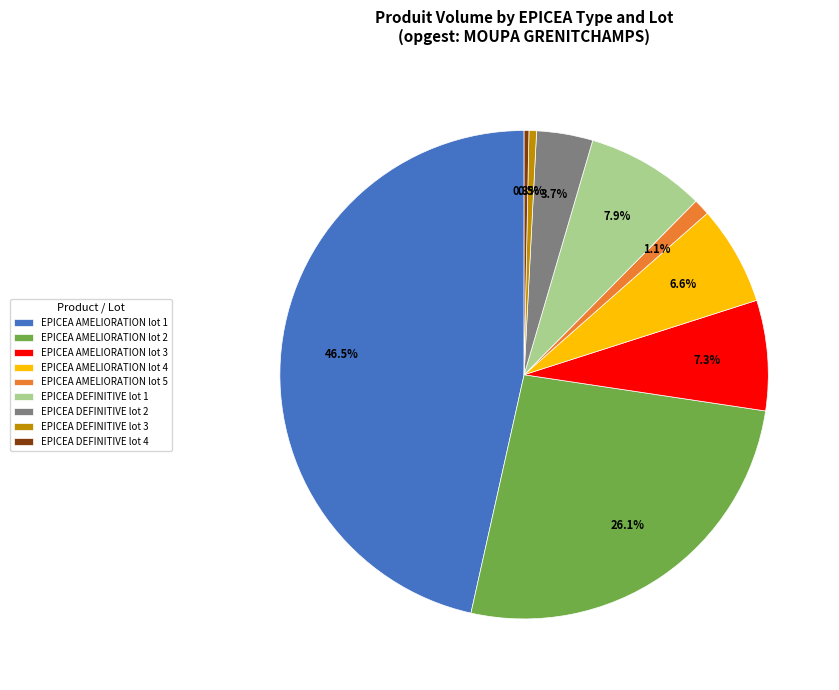

What portion of the pie excludes EPICEA DEFINITIVE lot 3?

99.5%